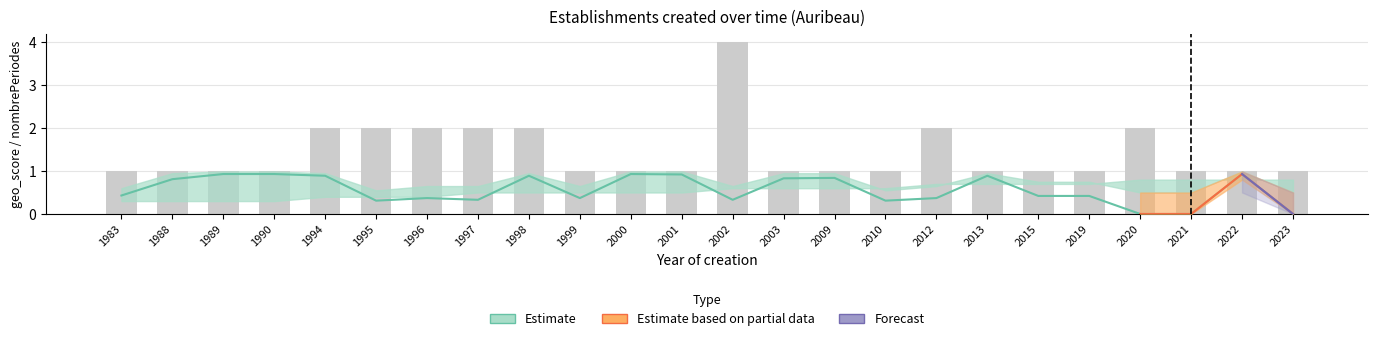

Rank the categories by value from highest to lowest.

2002, 1994, 1995, 1996, 1997, 1998, 2012, 2020, 1983, 1988, 1989, 1990, 1999, 2000, 2001, 2003, 2009, 2010, 2013, 2015, 2019, 2021, 2022, 2023